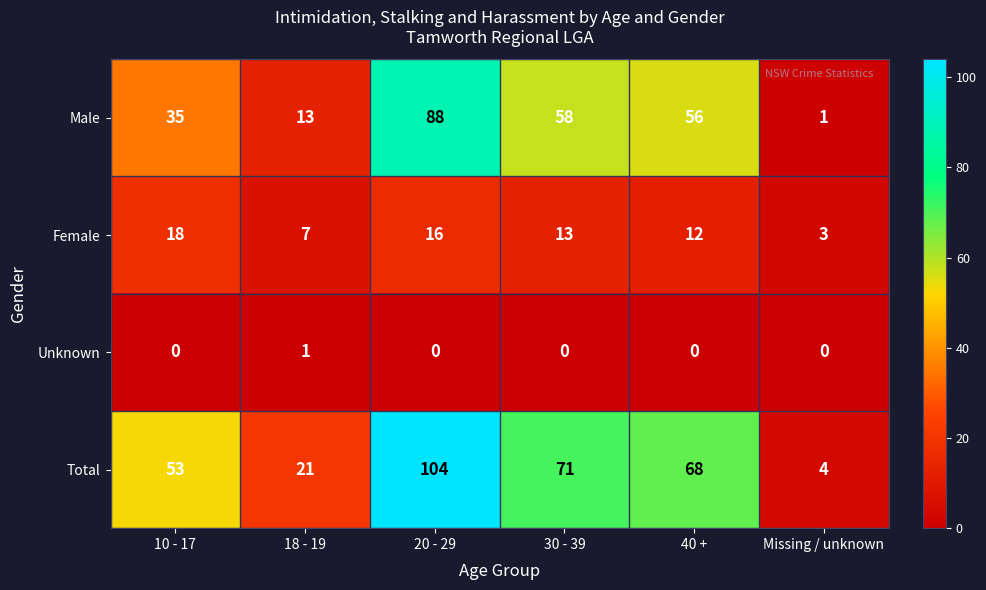

What is the spread (max minus min) of values at 20 - 29?

104